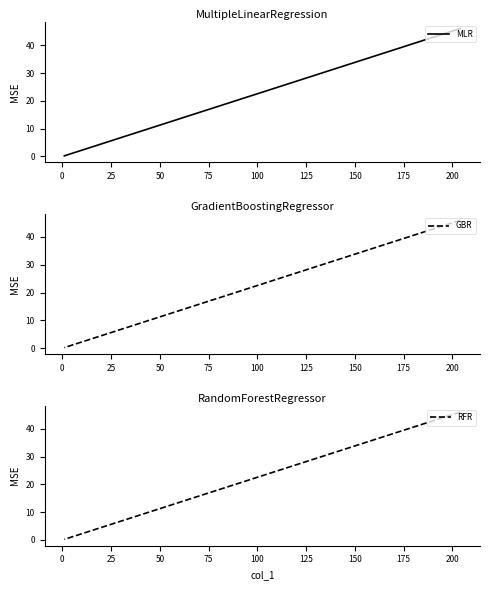

True or false: GBR and MLR intersect in this chart.

False